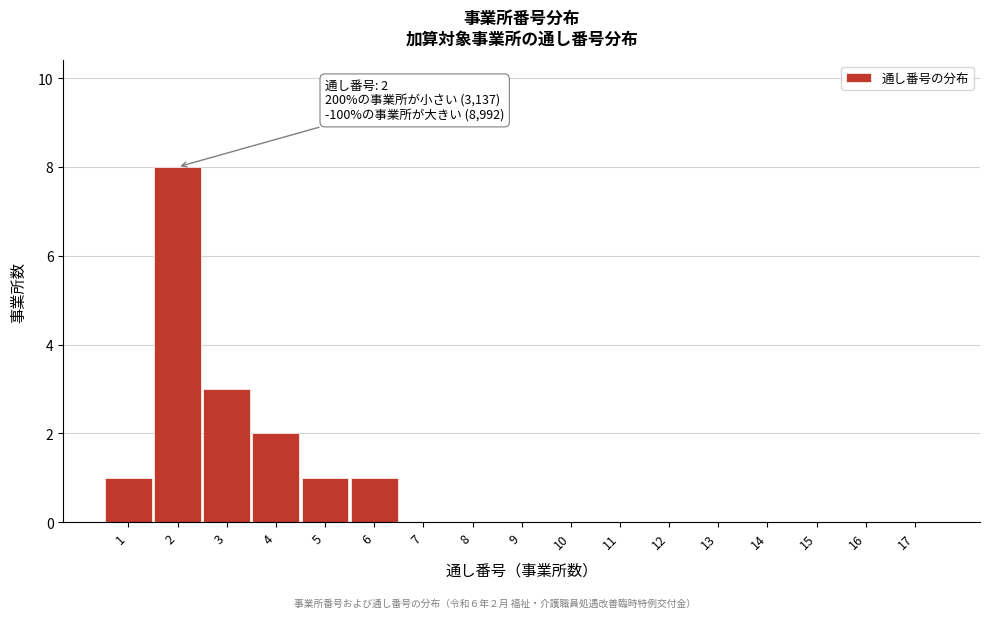

Reading right to left, list all the values displayed in this chart.

17=0	16=0	15=0	14=0	13=0	12=0	11=0	10=0	9=0	8=0	7=0	6=1	5=1	4=2	3=3	2=8	1=1